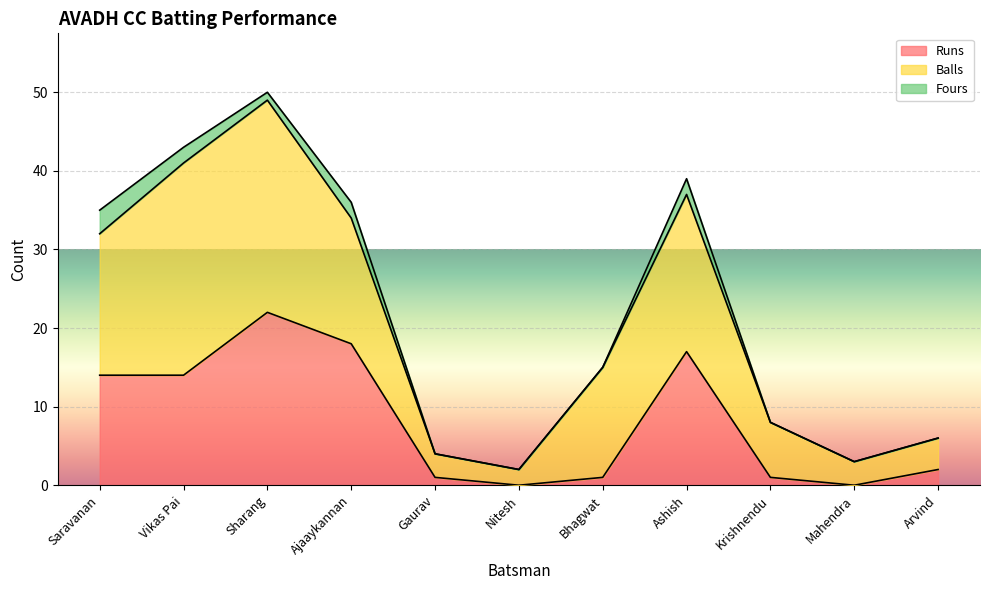

How many intersections are there between Runs and Balls?

2